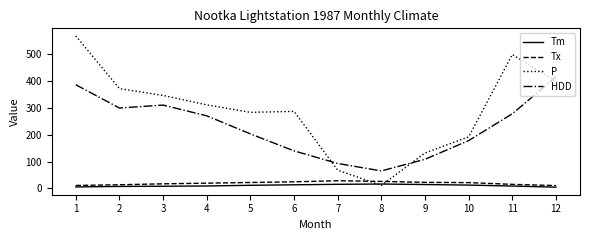

Which series has the largest total across all categories?

P